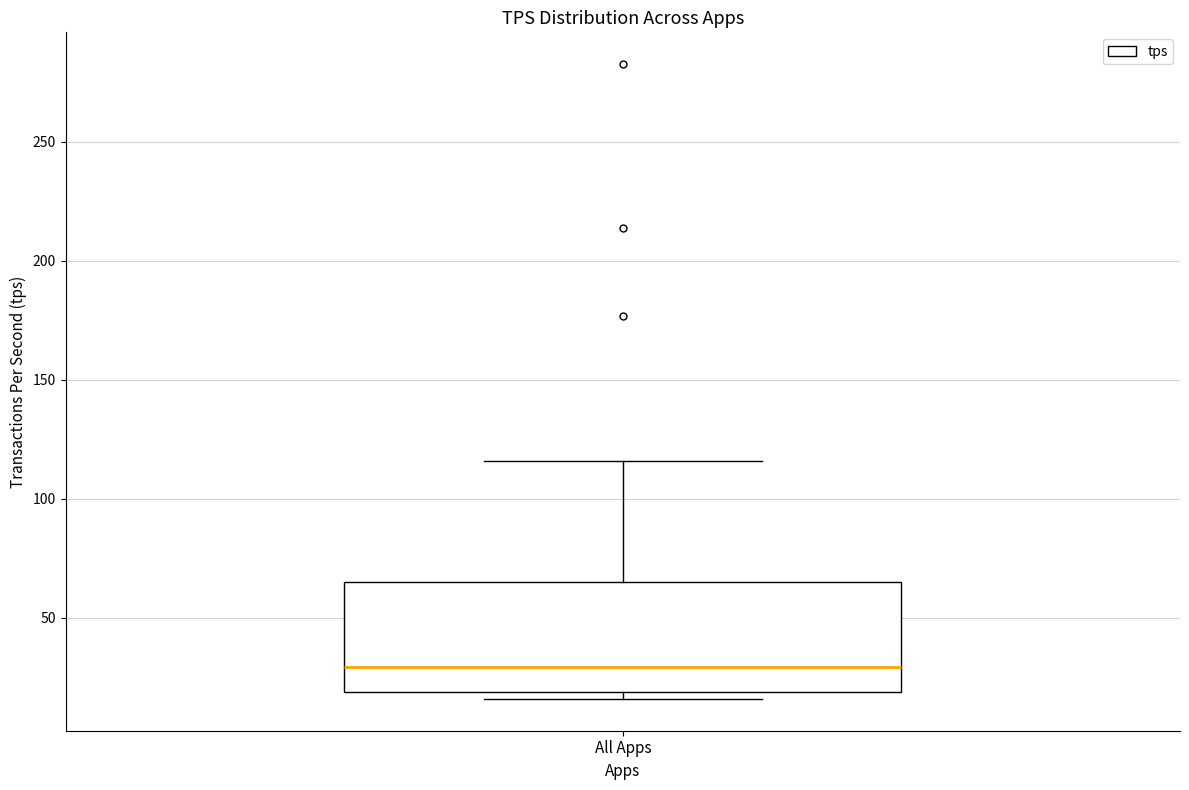

Where is the upper edge of the box for All Apps on the y-axis? The values are not printed on the chart, so give them approximately, as read against the axis.

65